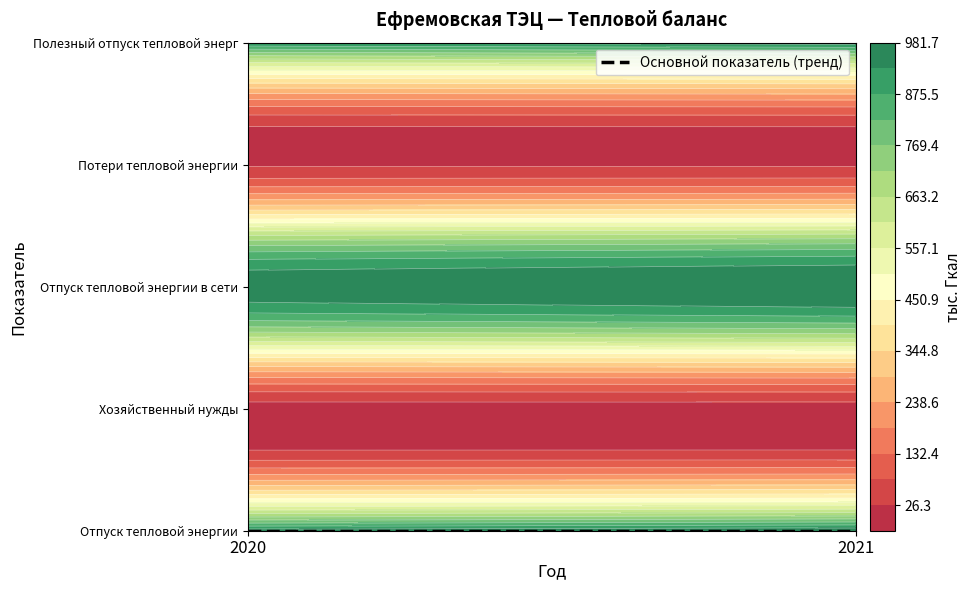

List the labels in order of Отпуск тепловой энергии value, largest first.

2021, 2020